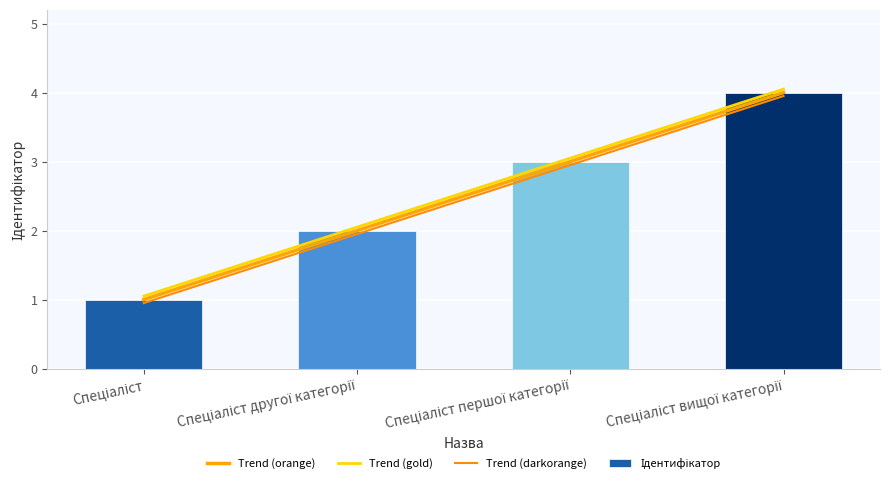

The value at Спеціаліст is 1. True or false?

False